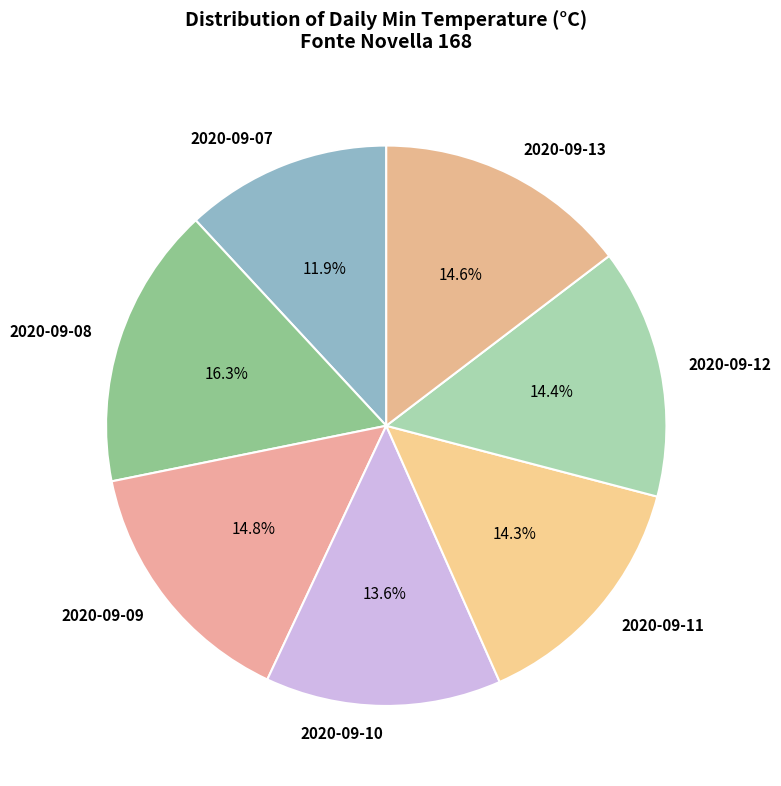

Which slice is the smallest?

2020-09-07